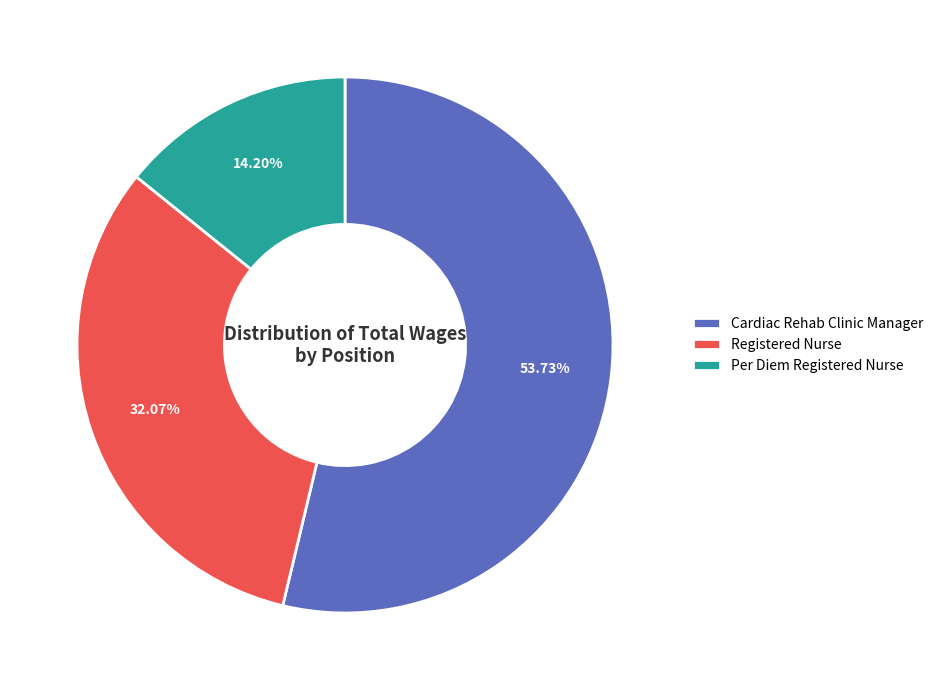

Count the number of slices in the pie.

3